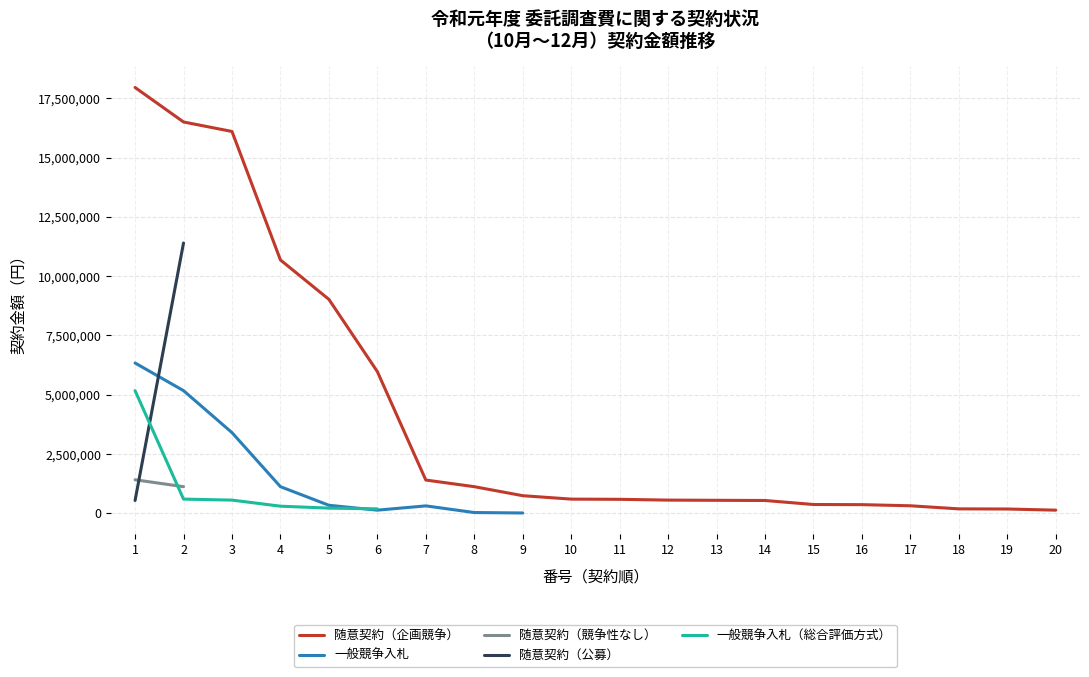

The value of 随意契約（企画競争） at 17 is 314400.0. True or false?

True